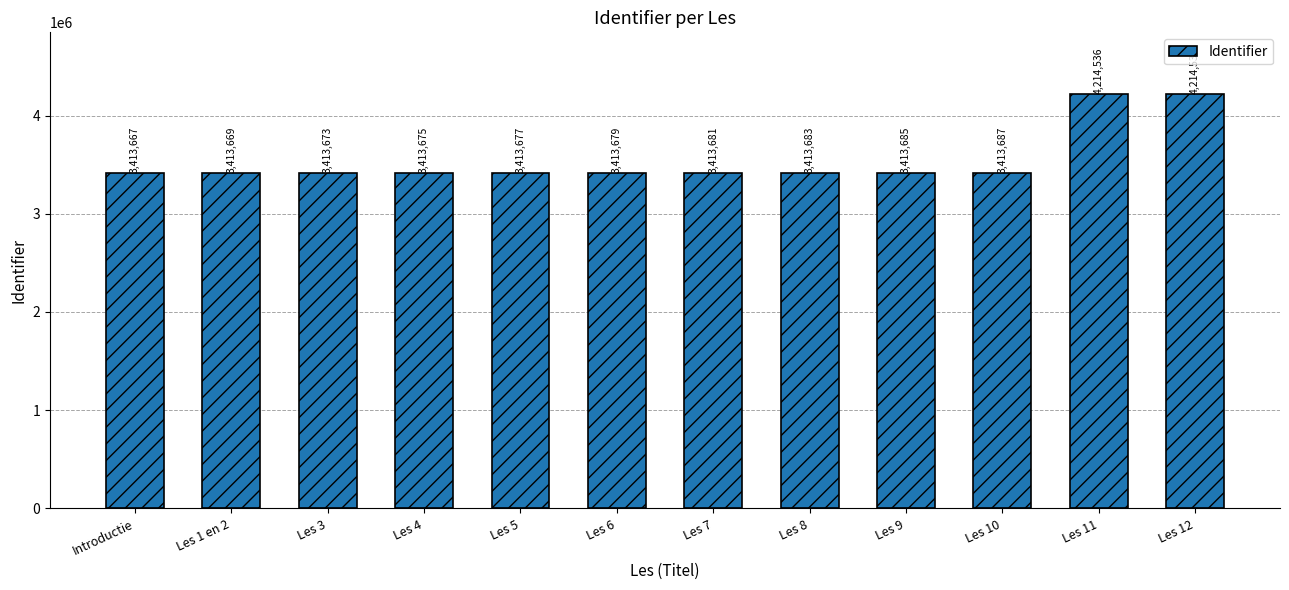

What is the maximum value shown in the chart?

4214537